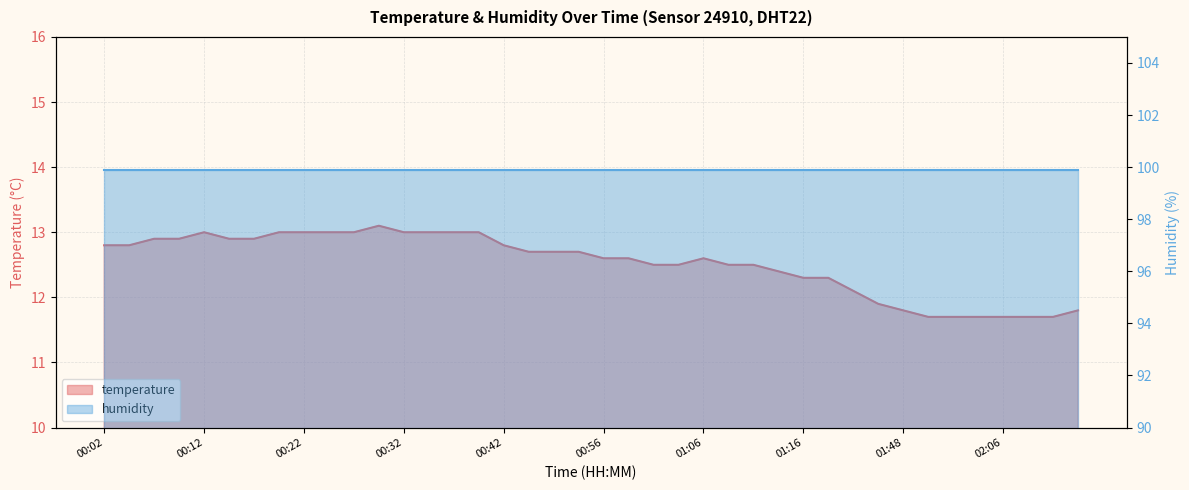

Does the chart have visible grid lines?

Yes